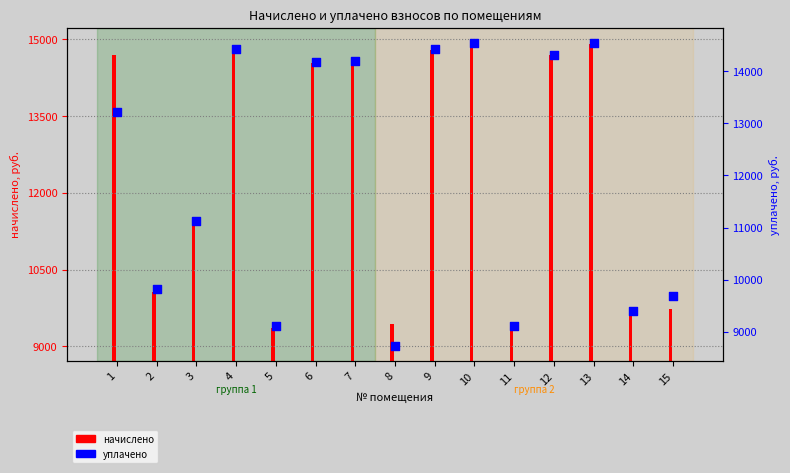

Approximately how many times larger is the value at 14 compared to 9?

0.7